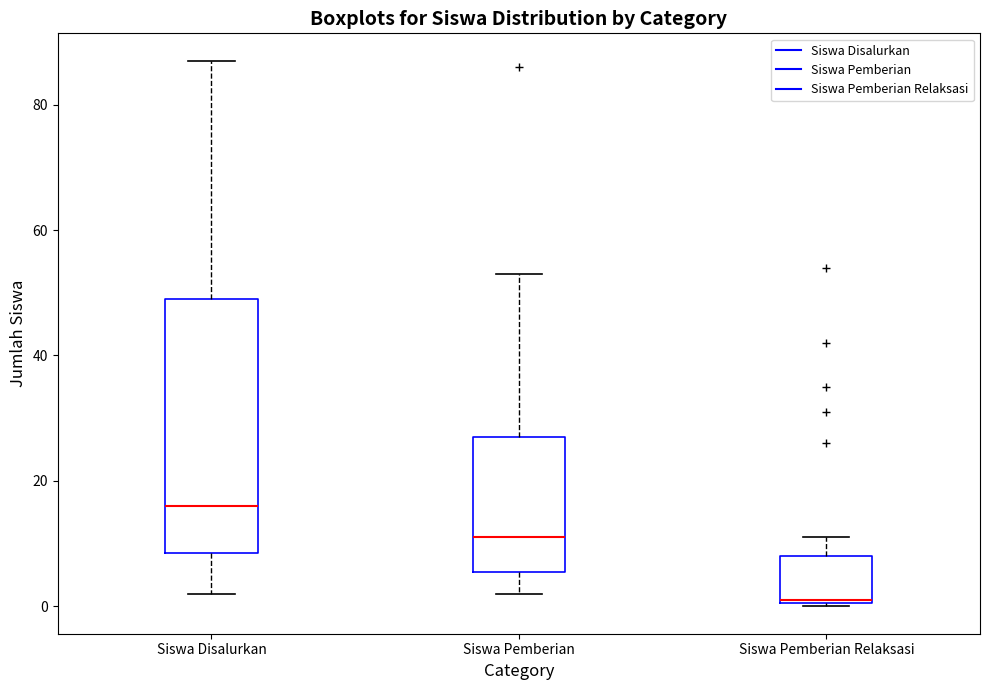

Reading left to right, read every box against the y-axis: the position of its median line, the range the box covers, and the ends of its whiskers. The values are not printed on the chart, so give them approximately, as read against the axis.

Siswa Disalurkan: median 16, box 8 to 50, whiskers 2 to 88
Siswa Pemberian: median 12, box 6 to 28, whiskers 2 to 54
Siswa Pemberian Relaksasi: median 2, box 0 to 8, whiskers 0 to 12